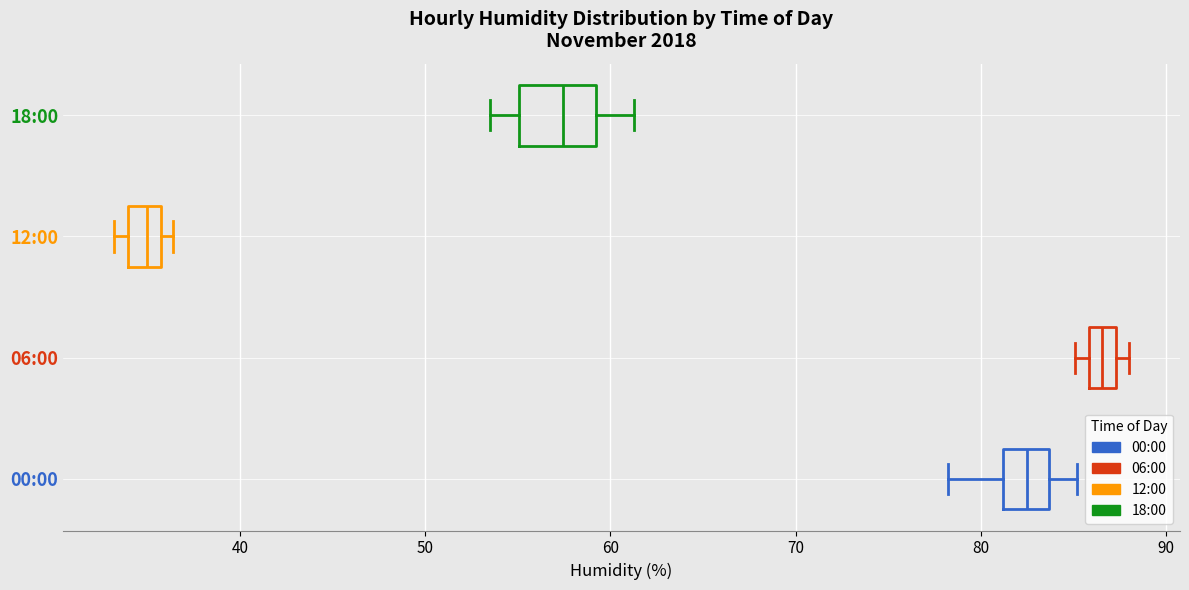

Where does the left whisker of the box for 00:00 end on the x-axis? The values are not printed on the chart, so give them approximately, as read against the axis.

78